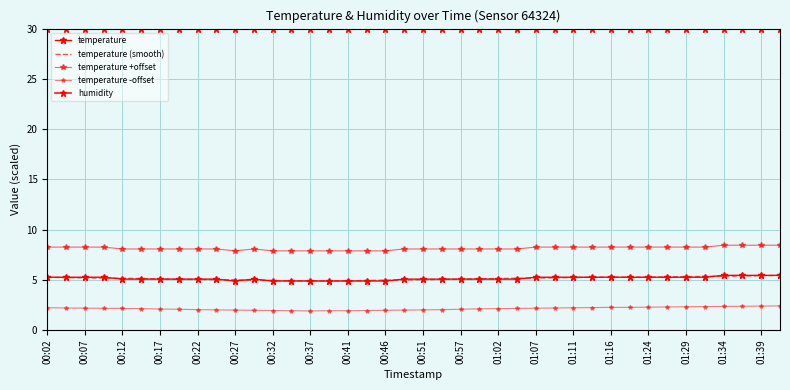

How many data points does each series have?

40